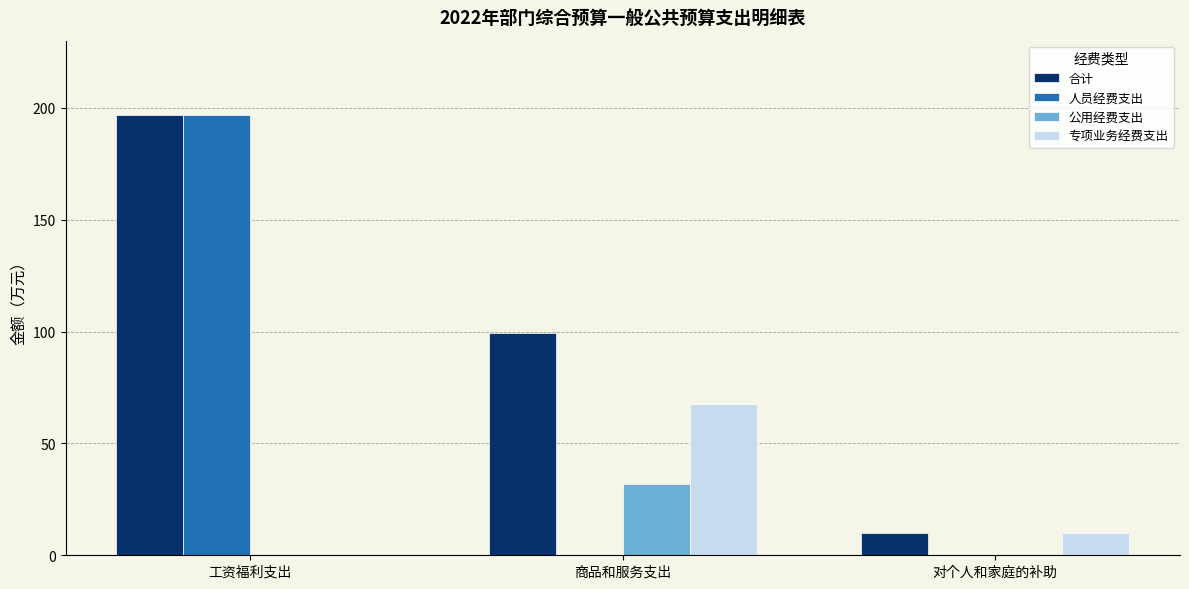

What is the spread (max minus min) of values at 商品和服务支出?

99.4